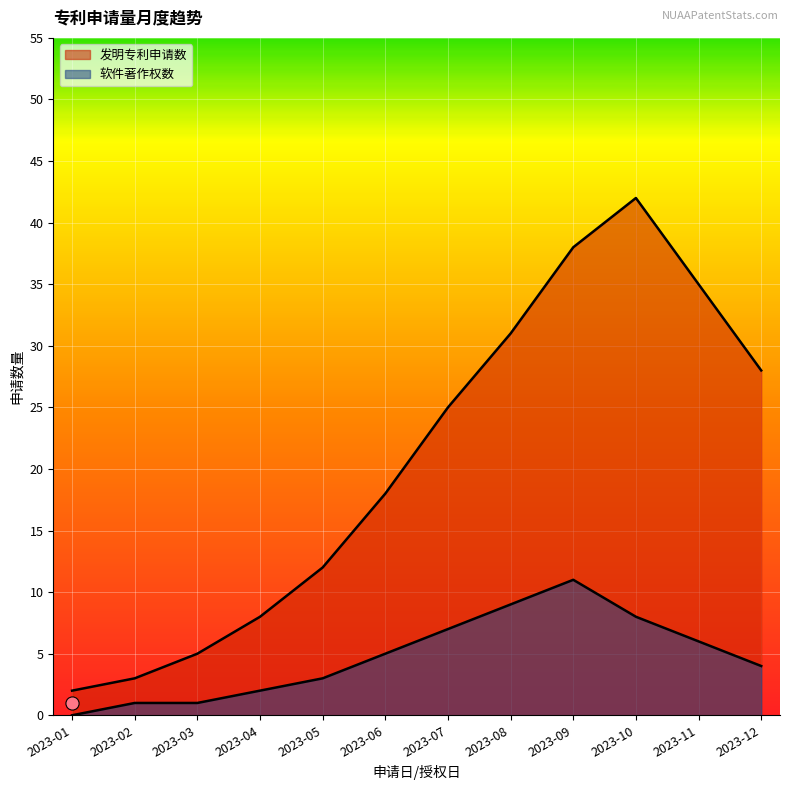

What is the total value across all series at 2023-04?

10